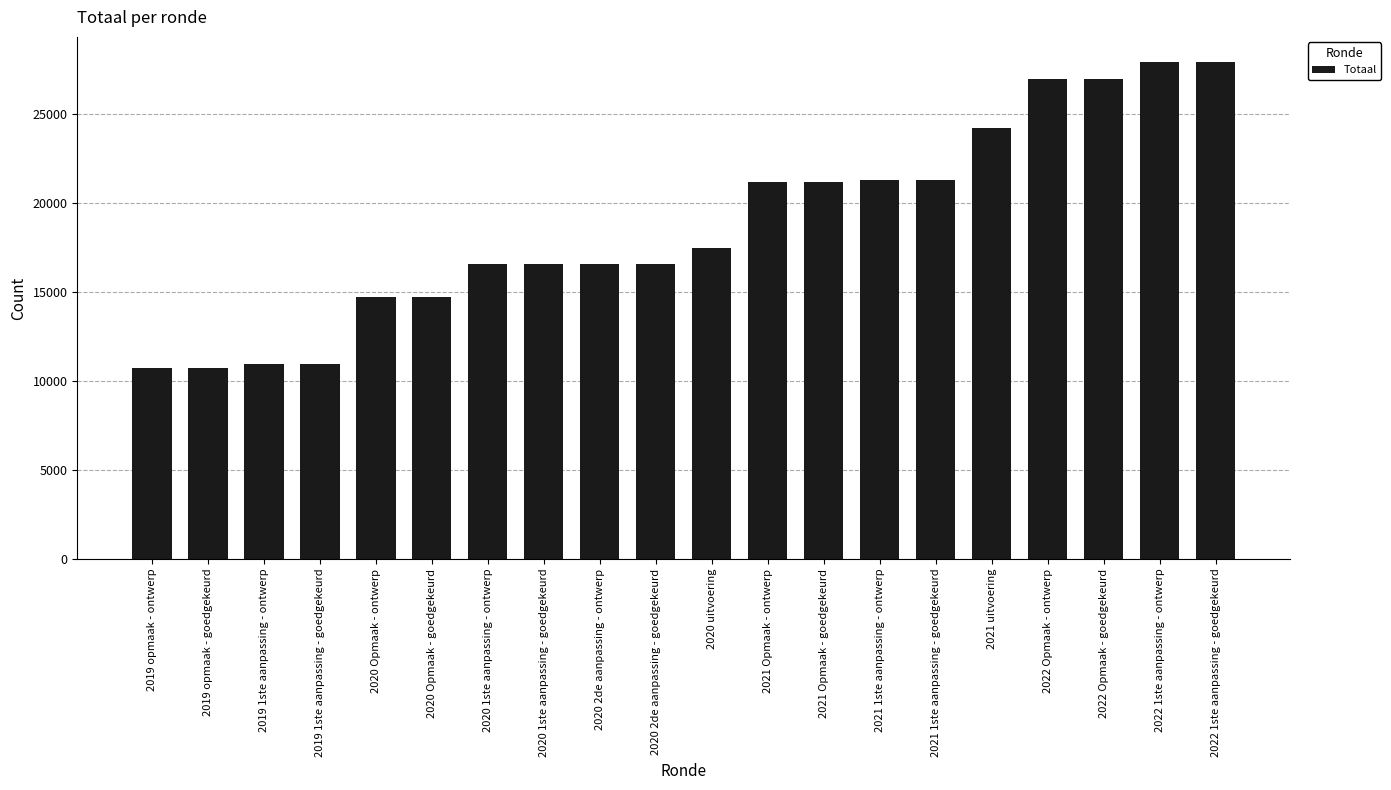

What is the value of the 6th bar from the left?

14714